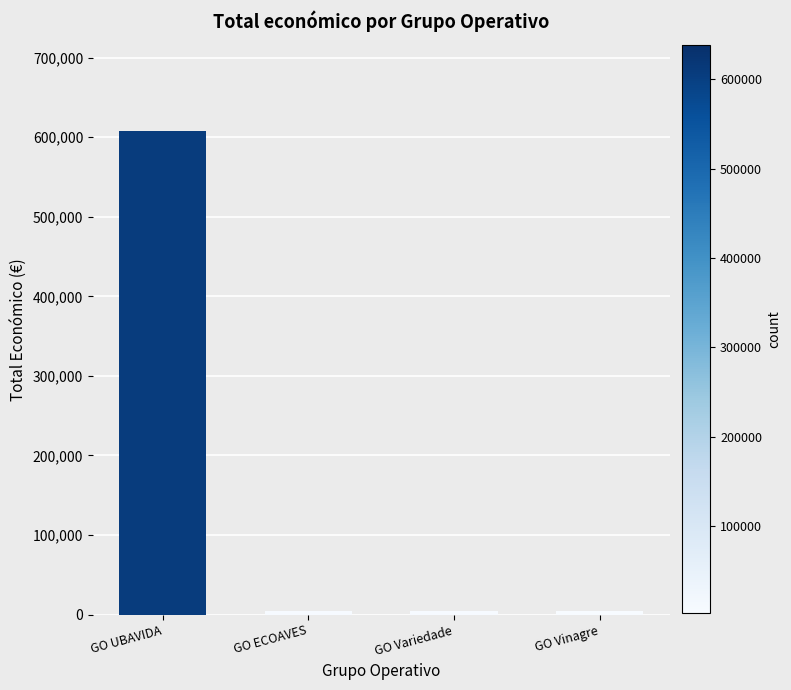

What is the minimum value shown in the chart?

4800